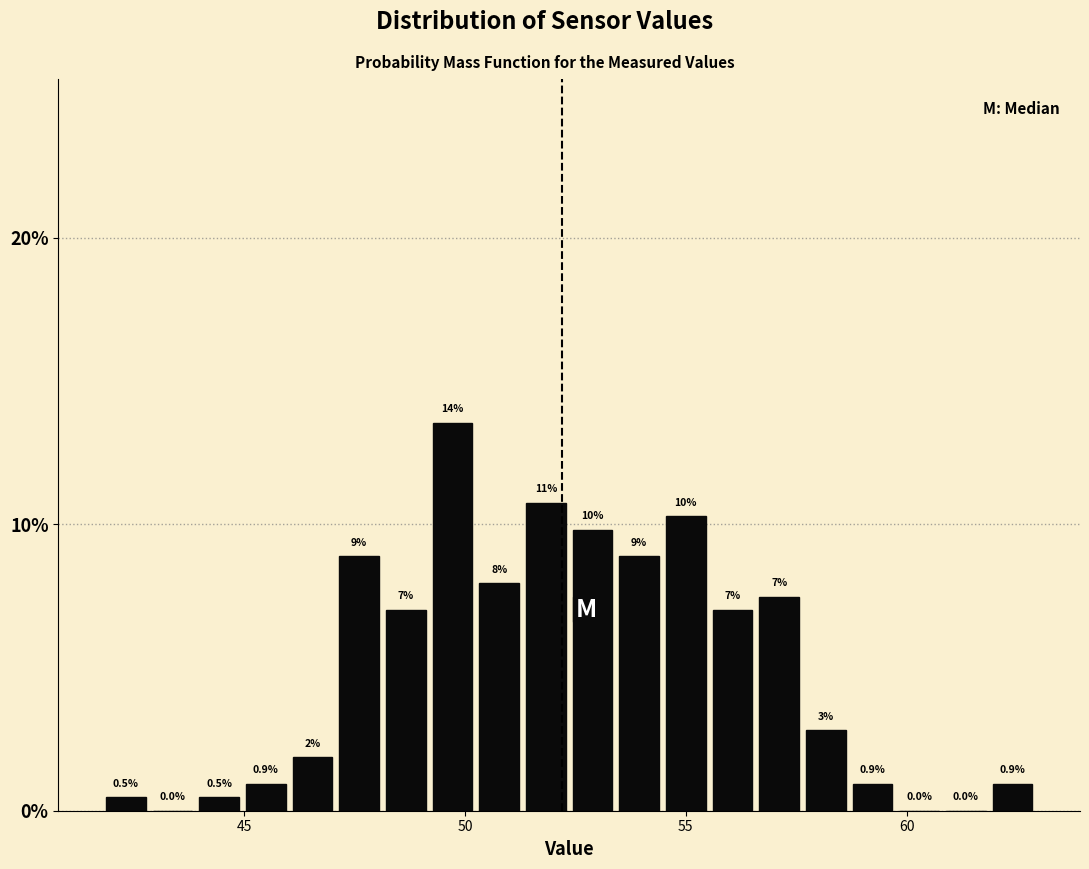

Read against the x-axis, roughly where is the centre of the tallest bar?

49.5